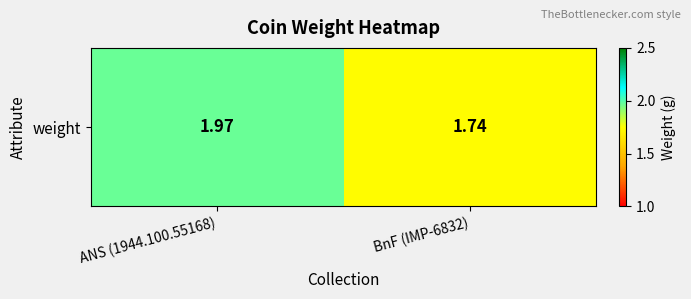

Rank the categories by value from lowest to highest.

BnF (IMP-6832), ANS (1944.100.55168)